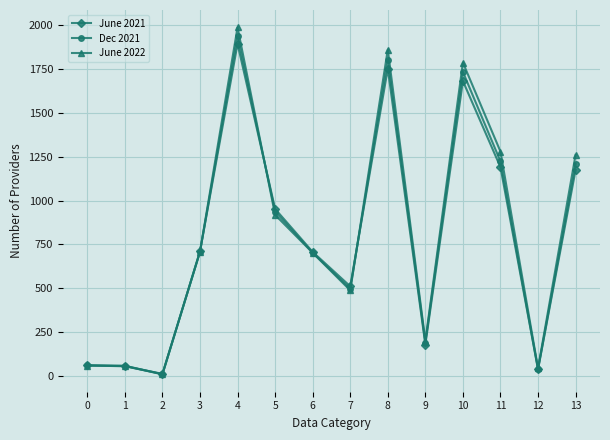

Where is the first local minimum for Dec 2021?

2